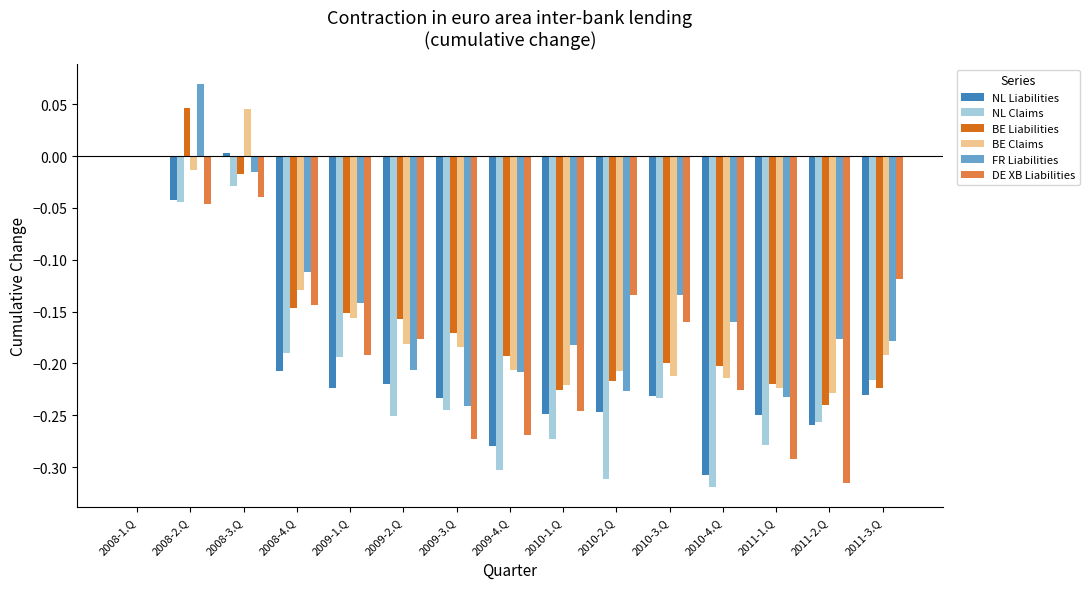

Which series changed the most between 2008-3.Q and 2009-1.Q?

NL Liabilities